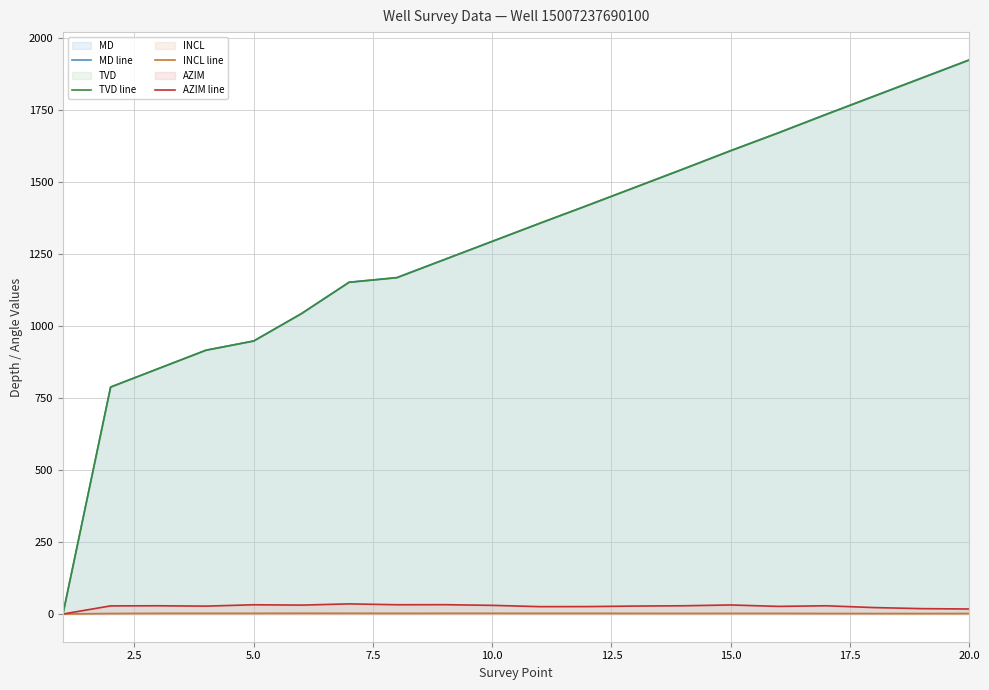

Which series has the widest spread of values?

MD line